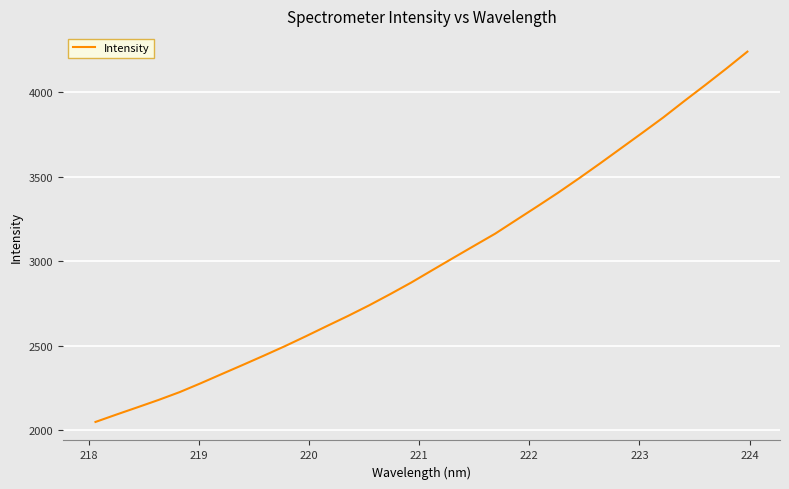

Does the chart have visible grid lines?

Yes